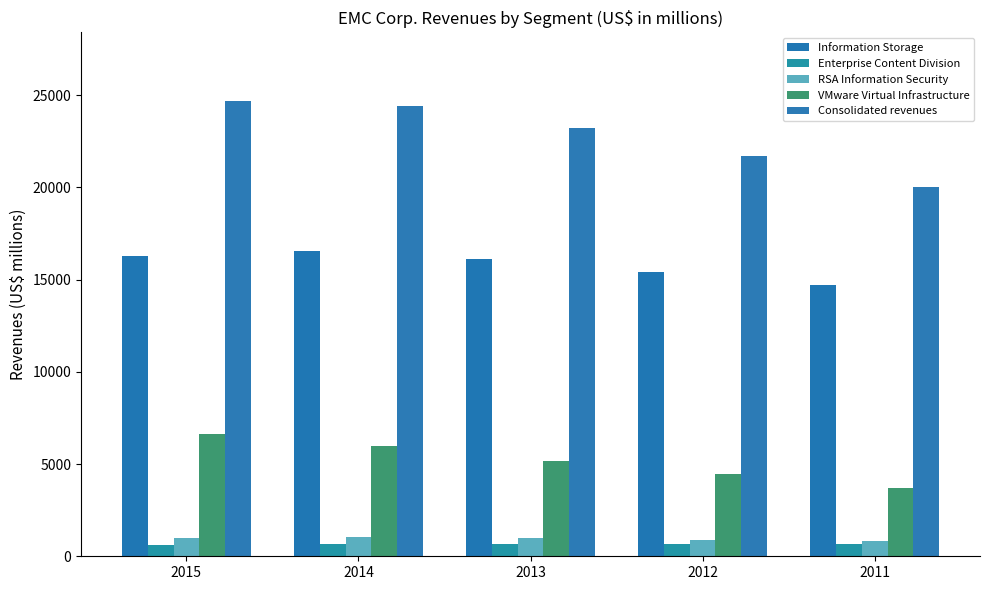

What is the average value of the RSA Information Security series?

945